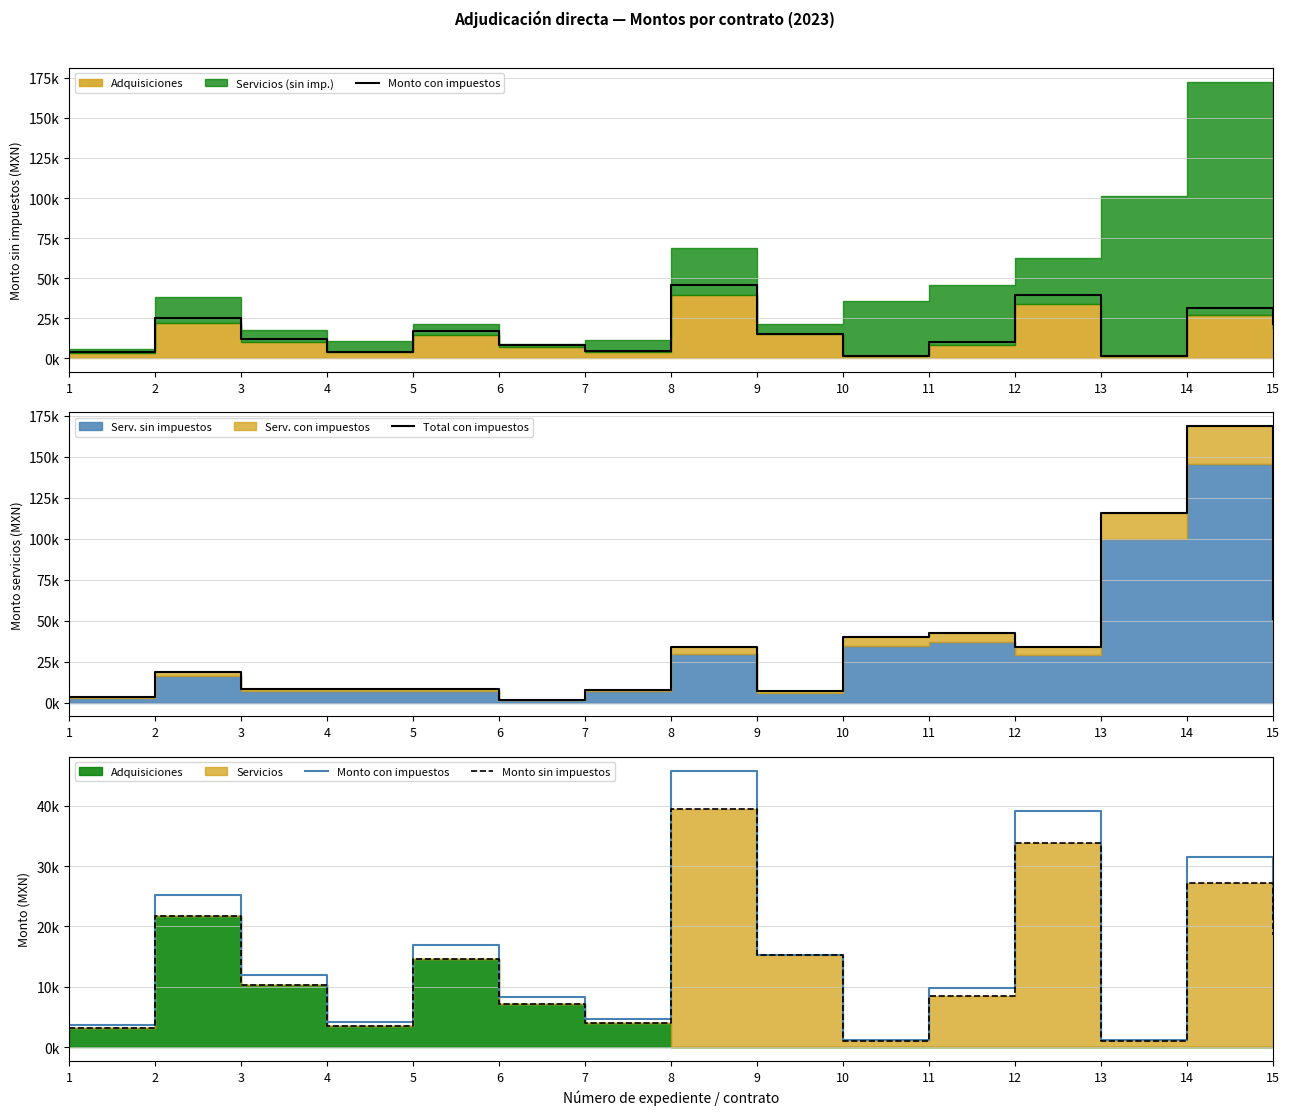

What is the average value of the Monto con impuestos series?

16028.4